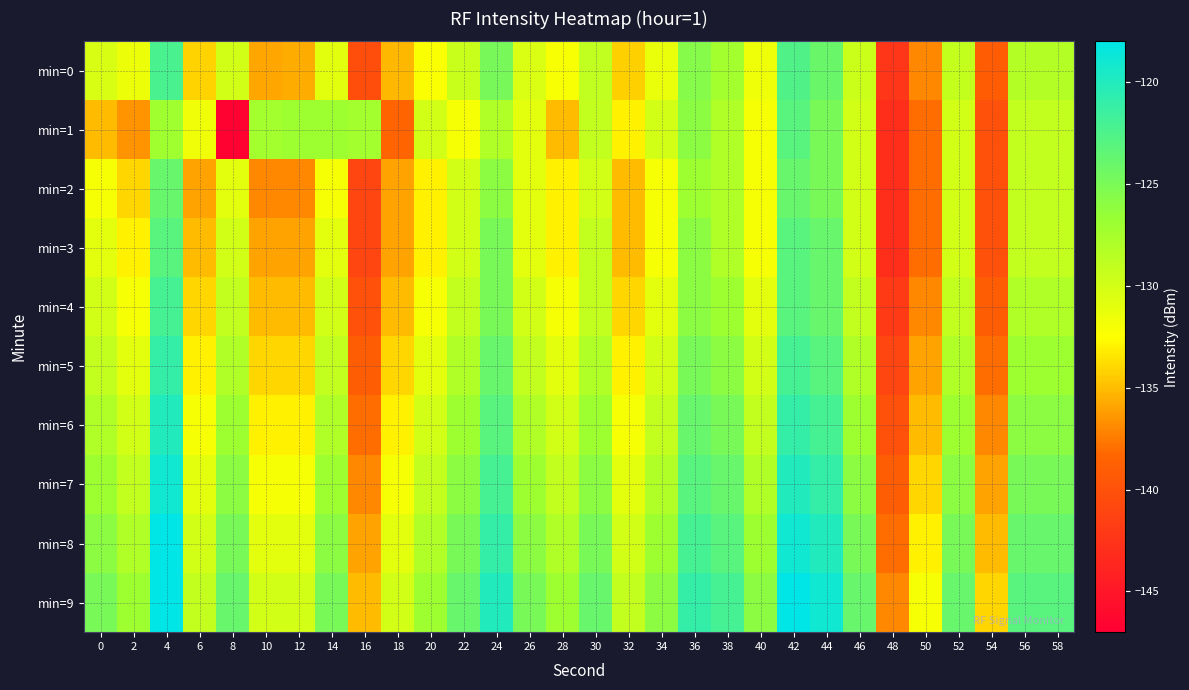

Which series has the widest spread of values?

min=1